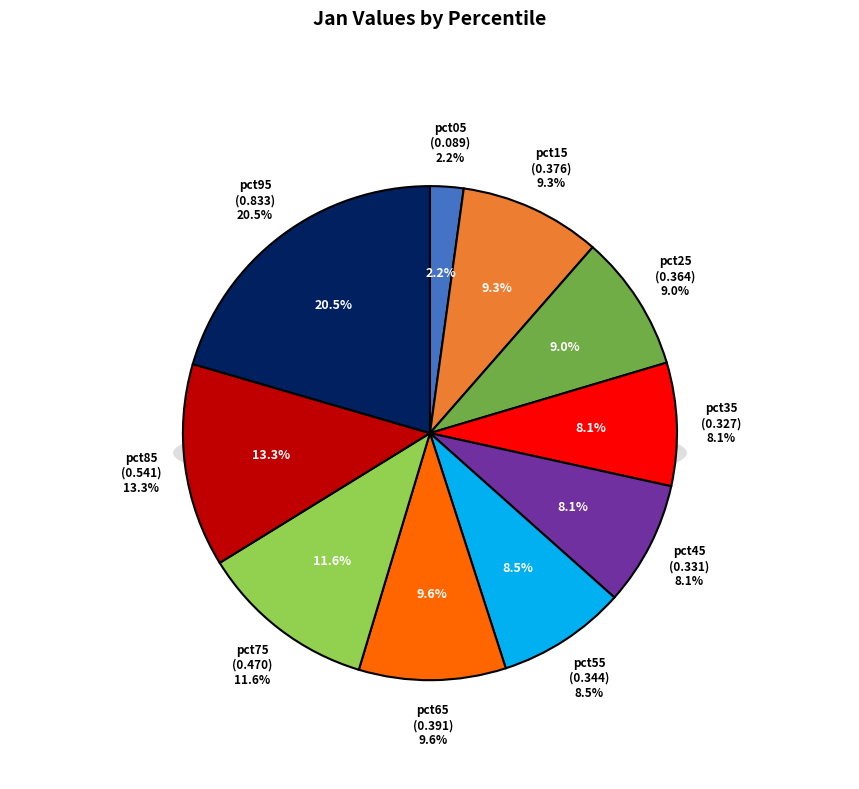

How many segments does this pie chart have?

10